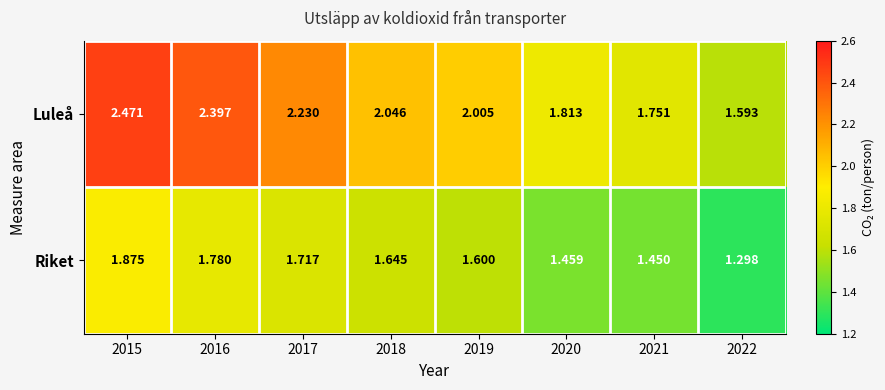

What is the spread (max minus min) of values at 2016?

0.6